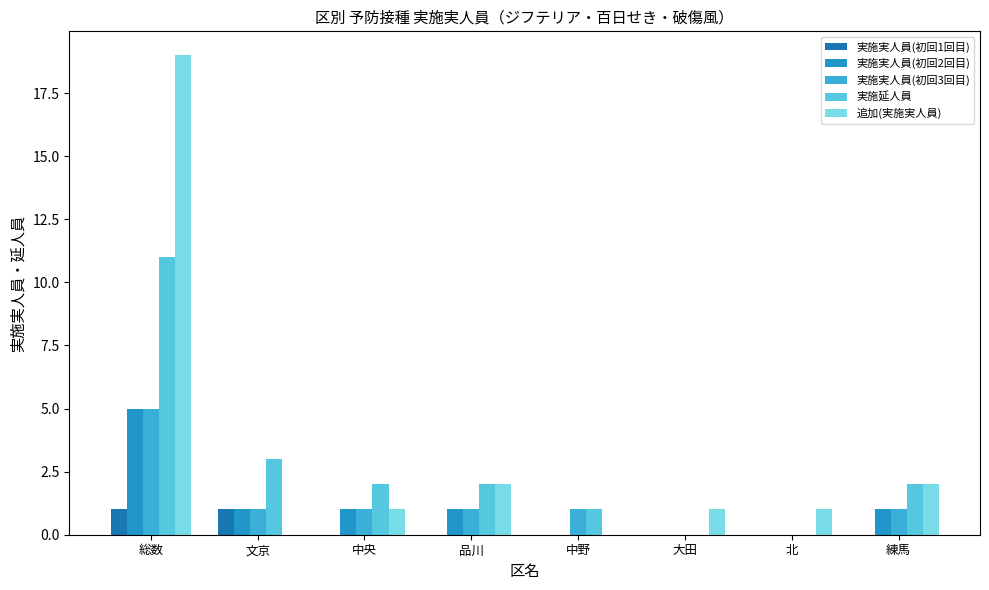

What is the value of the 実施実人員(初回1回目) bar at the 1st from the left?

1